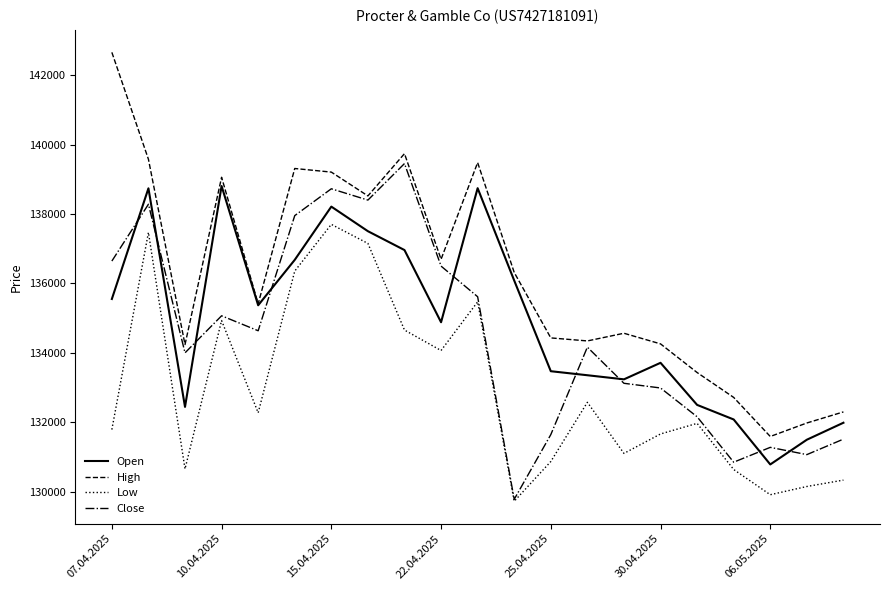

Which series has the largest total across all categories?

High